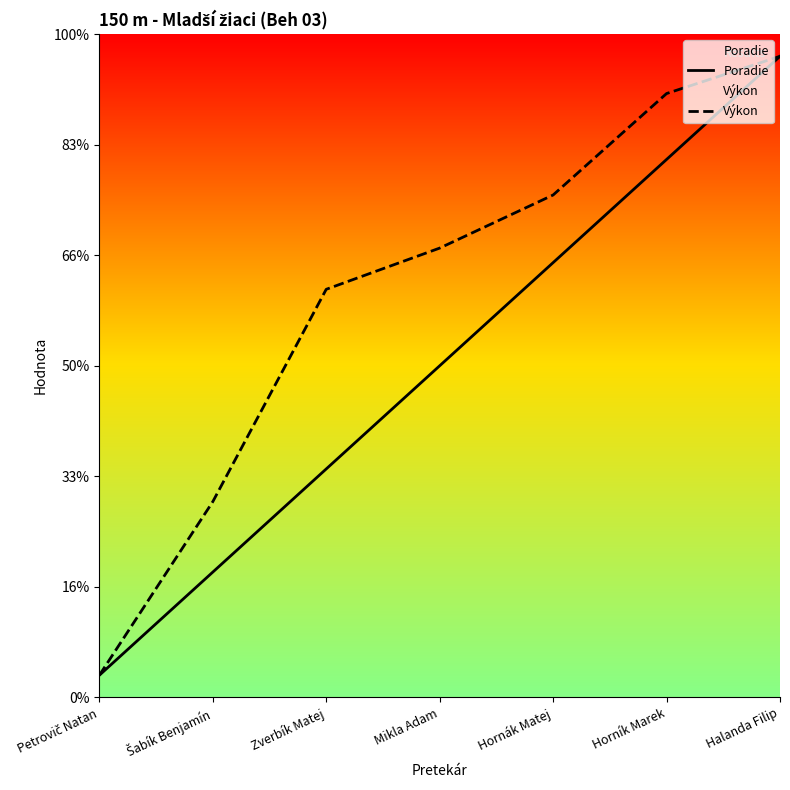

What is the difference between the maximum and minimum values in the Poradie series?

28.0